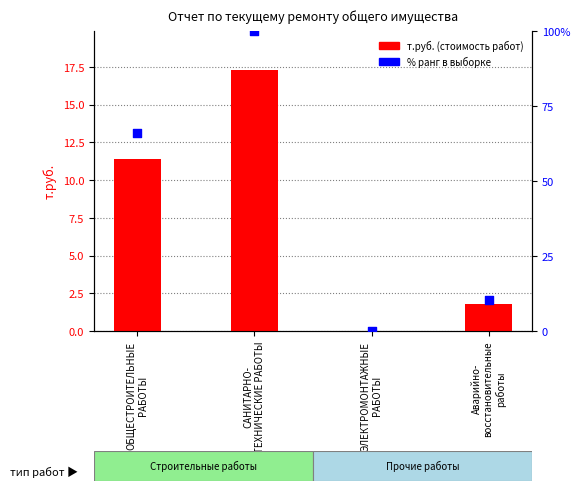

Which series contains the highest Y value?

% ранг